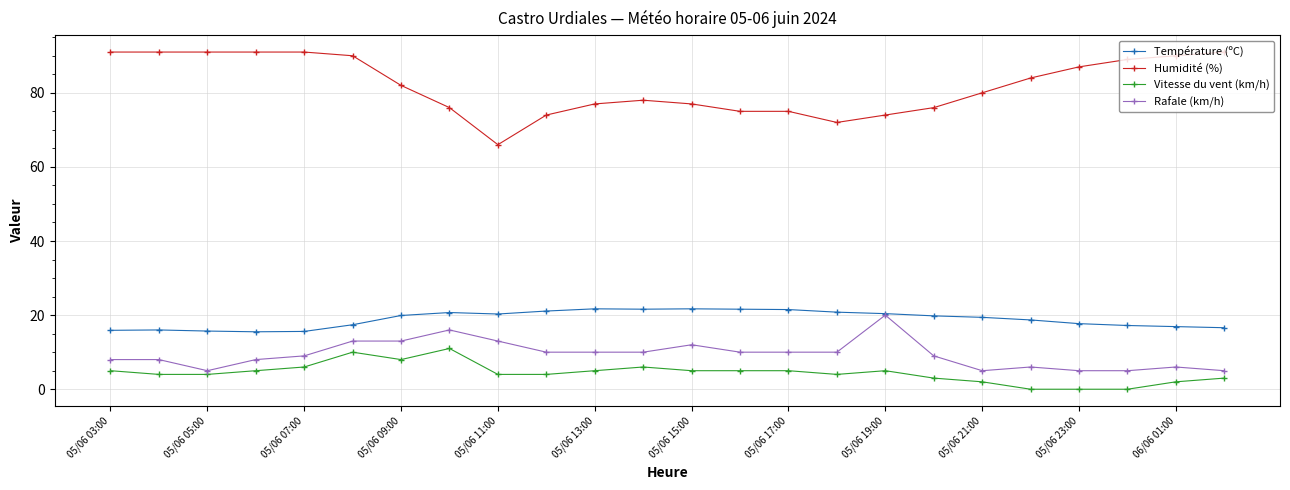

What is the maximum value shown in the chart?

91.0